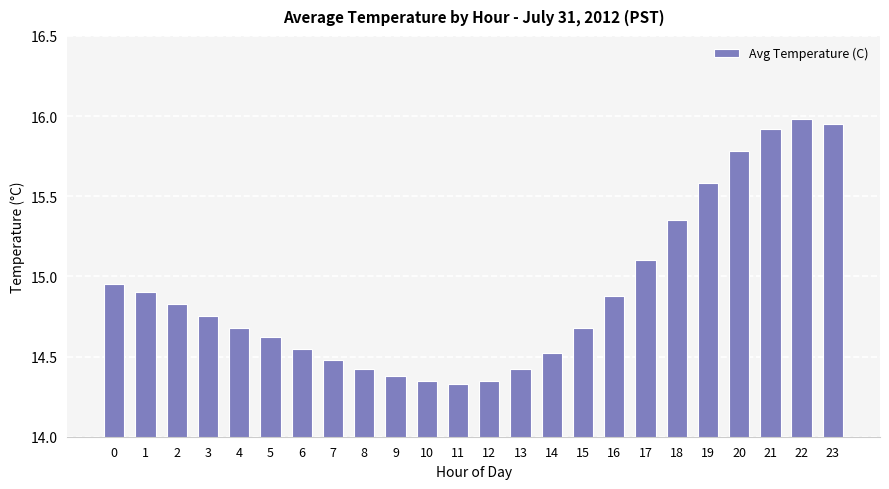

What is the difference between the values at 3 and 4?

0.1